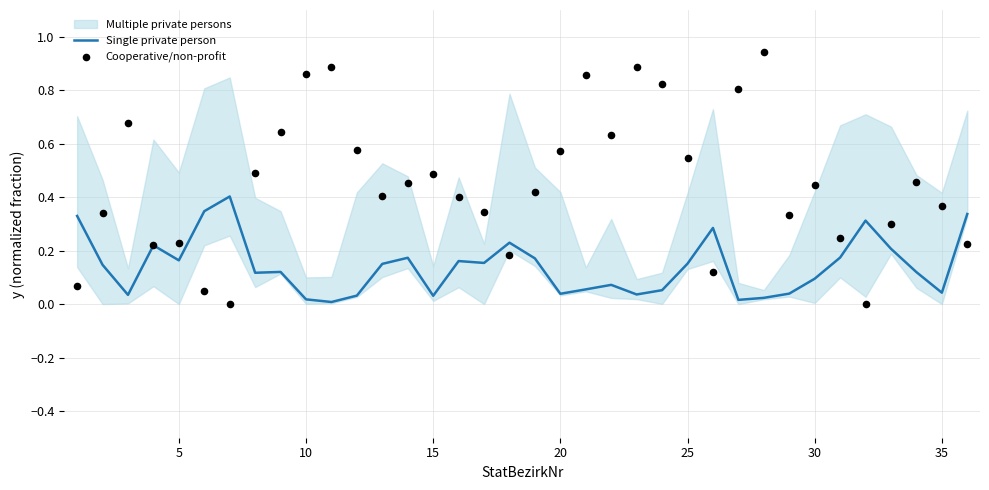

Which series contains the lowest Y value?

Cooperative/non-profit